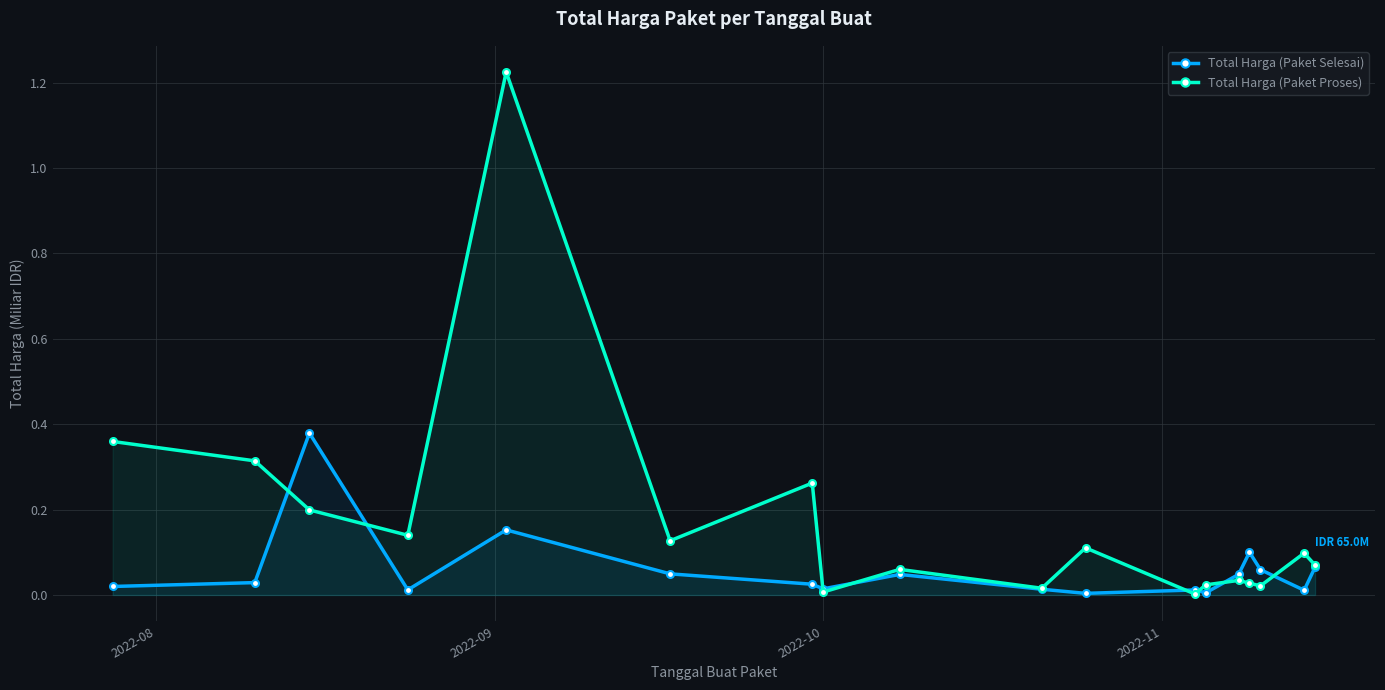

List the series in order of their peak value, highest first.

Total Harga (Paket Proses), Total Harga (Paket Selesai)